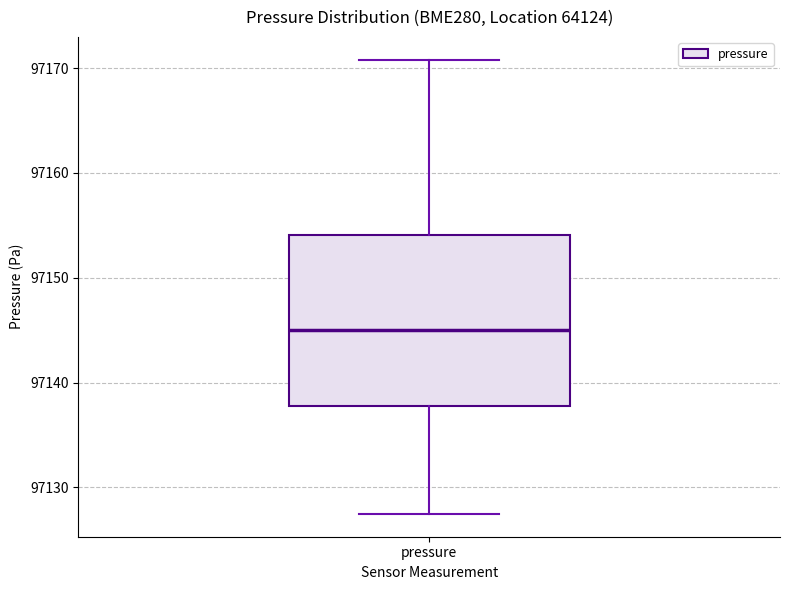

Read this box plot against the y-axis: the position of the median line, the range covered by the box, and the ends of both whiskers. The values are not printed on the chart, so give them approximately, as read against the axis.

median 97145, box 97138 to 97154, whiskers 97127 to 97171